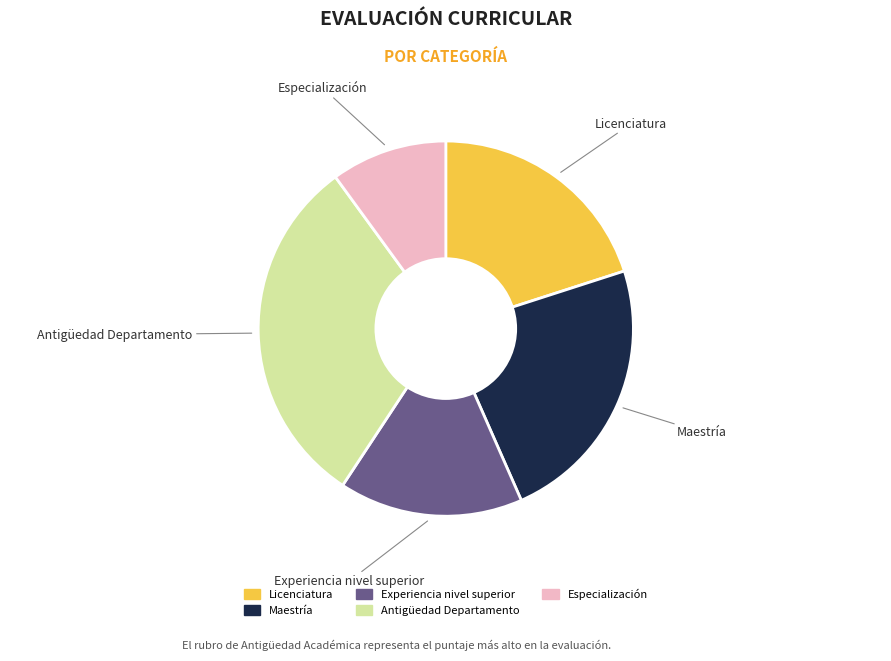

Is it true that Experiencia nivel superior is 3% of the pie?

False